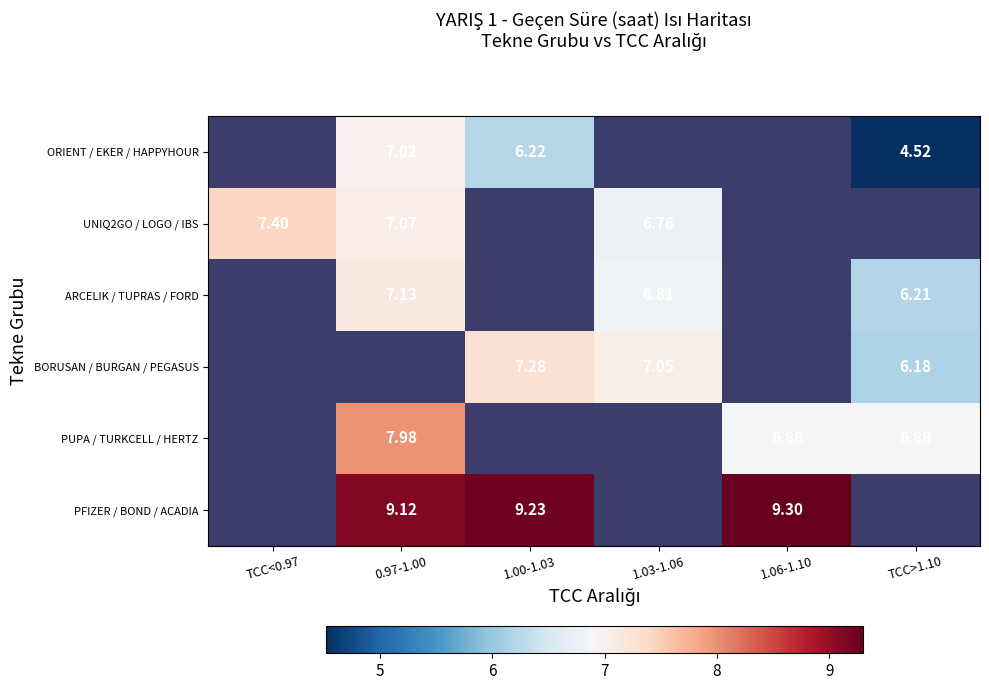

Is it true that PFIZER / BOND / ACADIA equals 14.6 at 1.00-1.03?

False